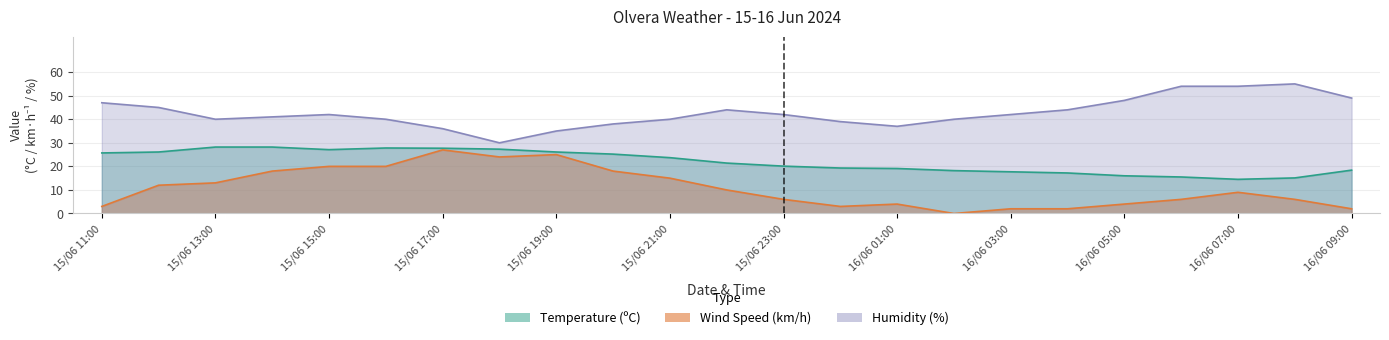

True or false: Humidity (%) has a value of 20.3 at 16/06 05:00.

False